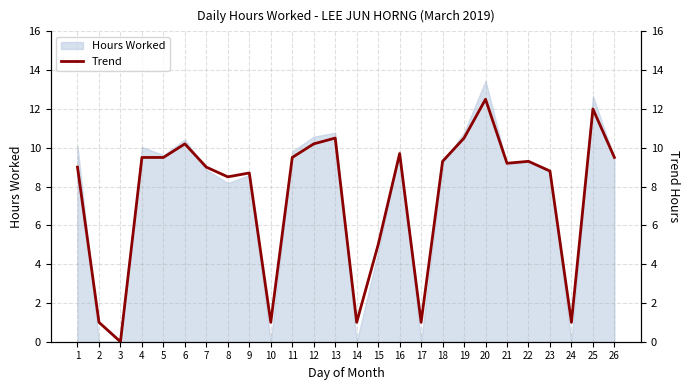

What is the change in value from 6 to 14?

-9.2